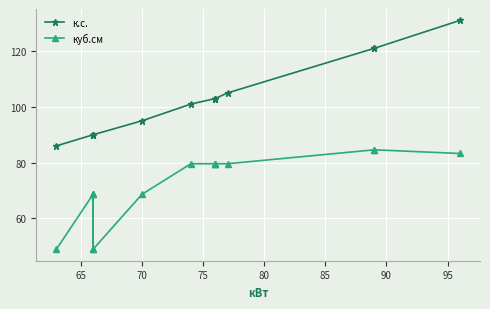

True or false: куб.см and к.с. cross at least once.

False